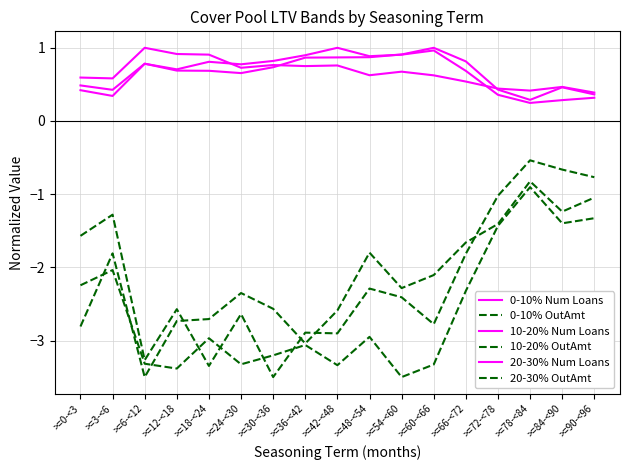

True or false: 20-30% OutAmt and 10-20% Num Loans cross at least once.

False